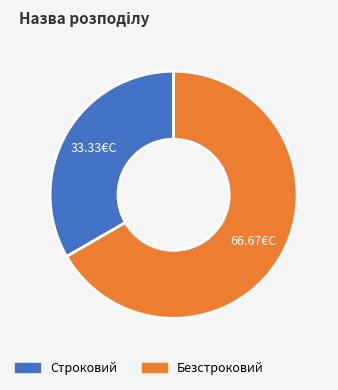

Is the sum of Безстроковий and Строковий greater than half?

Yes